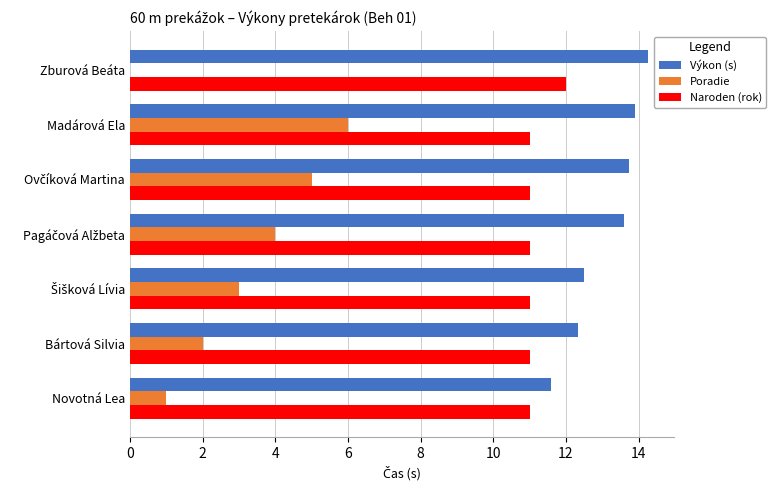

What is the sum of all Poradie values?

21.0